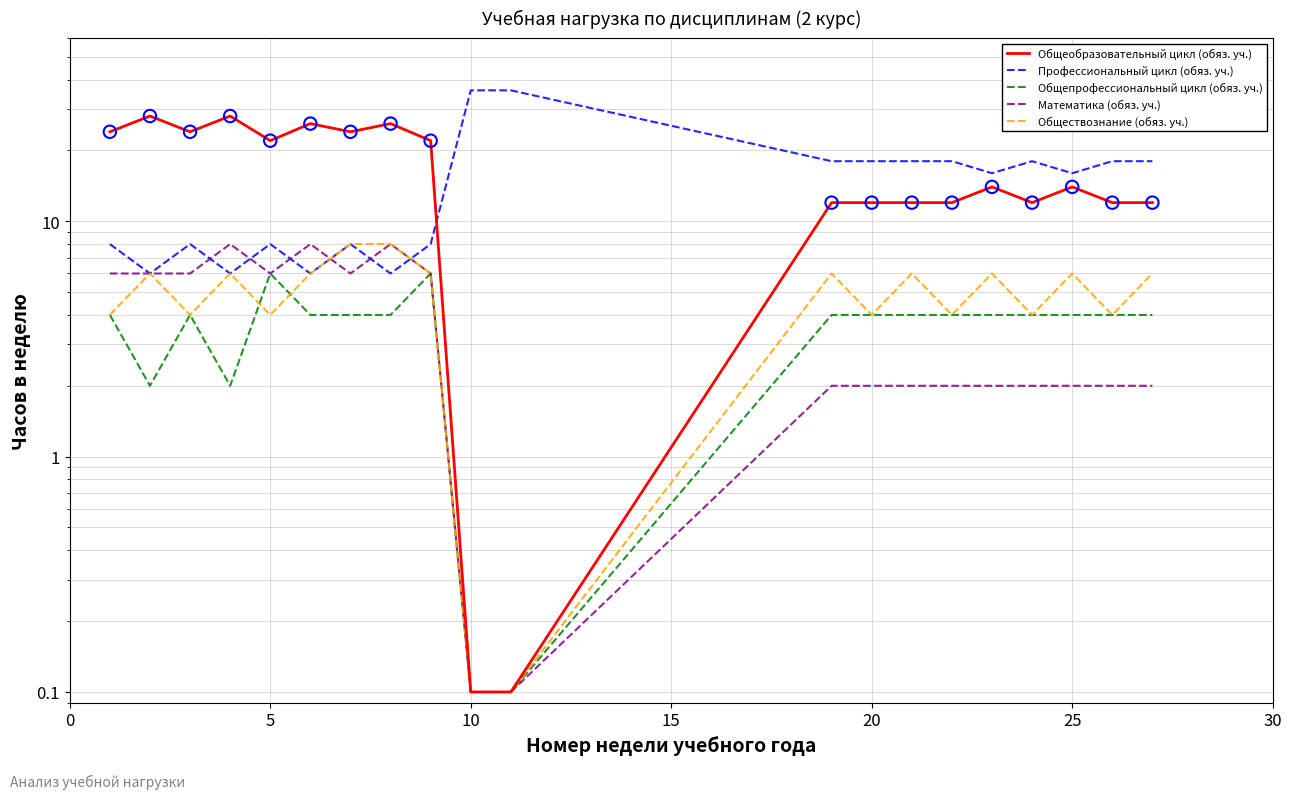

What are all the series names shown in the legend?

Общеобразовательный цикл (обяз. уч.), Профессиональный цикл (обяз. уч.), Общепрофессиональный цикл (обяз. уч.), Математика (обяз. уч.), Обществознание (обяз. уч.)